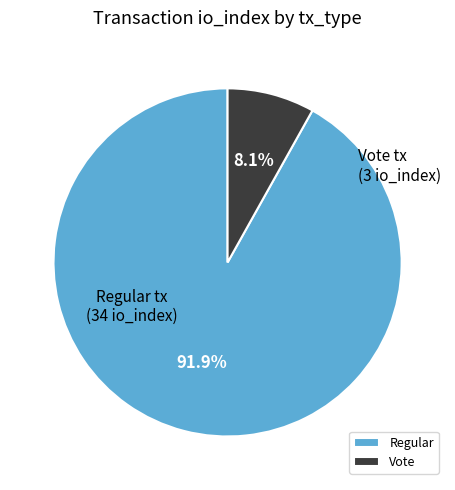

Which slice is the largest?

Regular